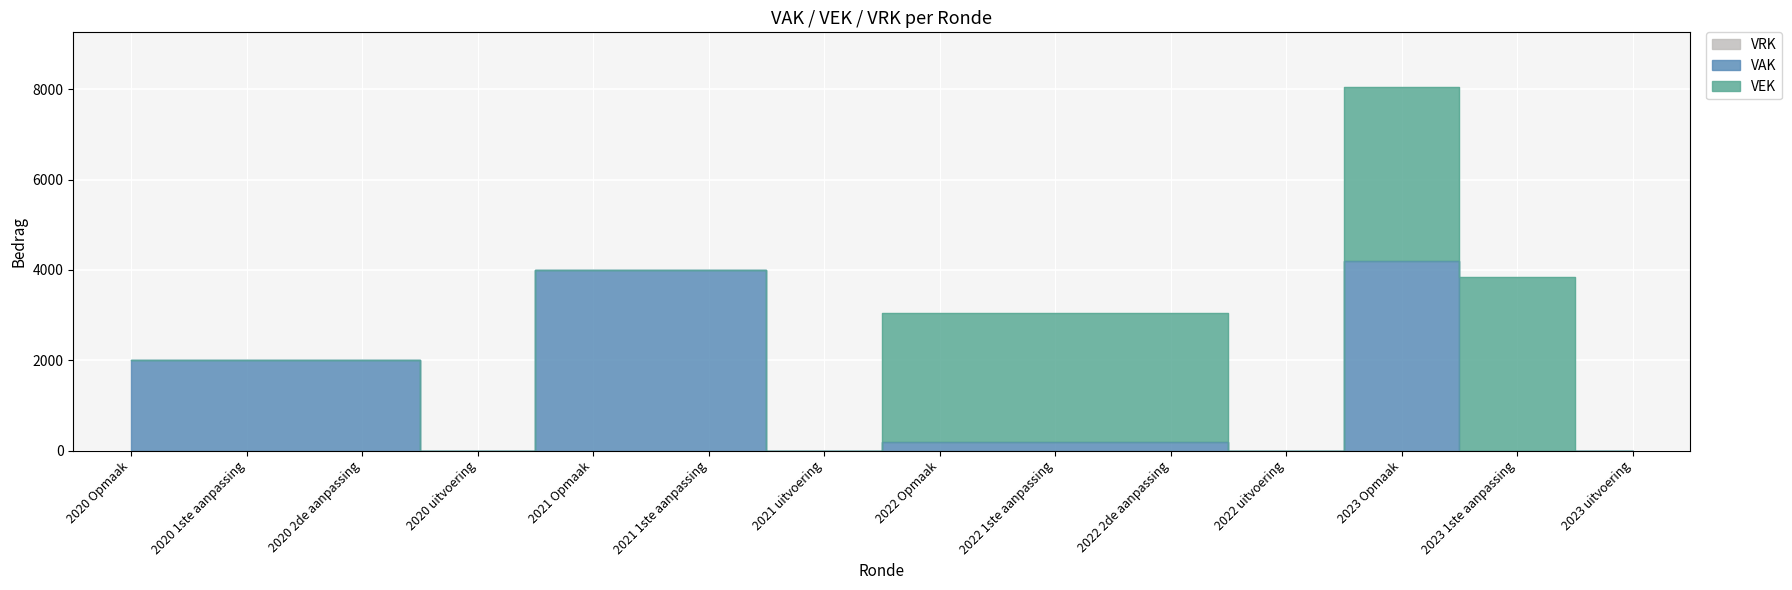

How many values in the VAK series are below 200?

5